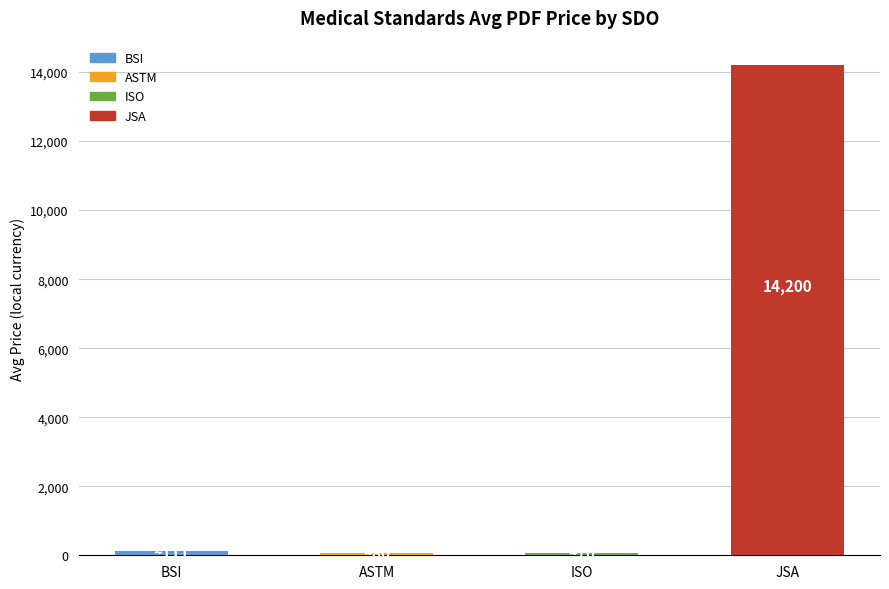

How many distinct data groups are displayed?

1